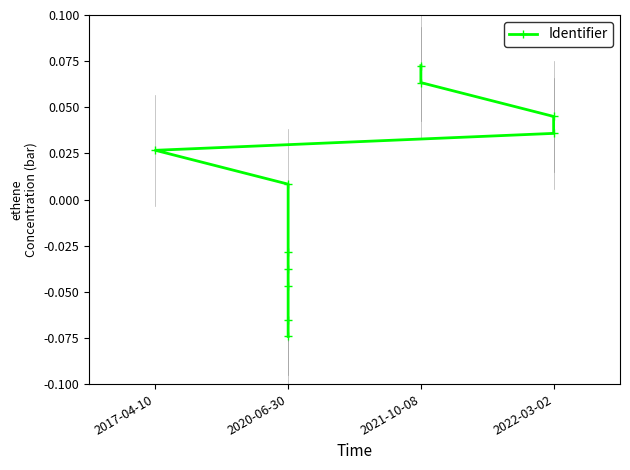

True or false: the data has more than 1 interior local peaks.

False